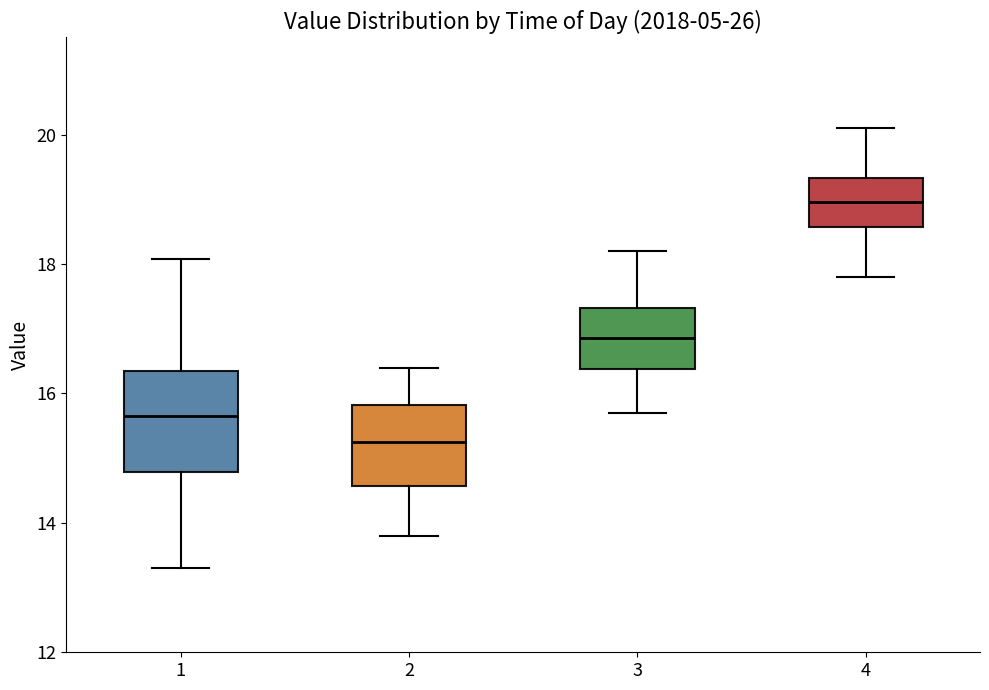

Which box has the highest median line?

4